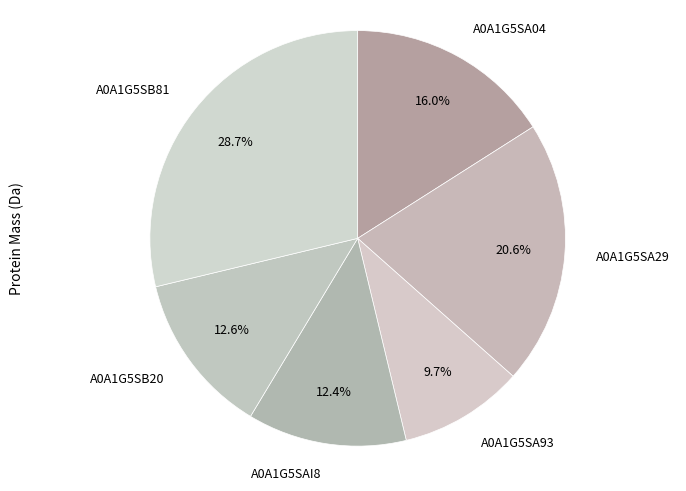

To the nearest percent, what portion does A0A1G5SB20 represent?

13%